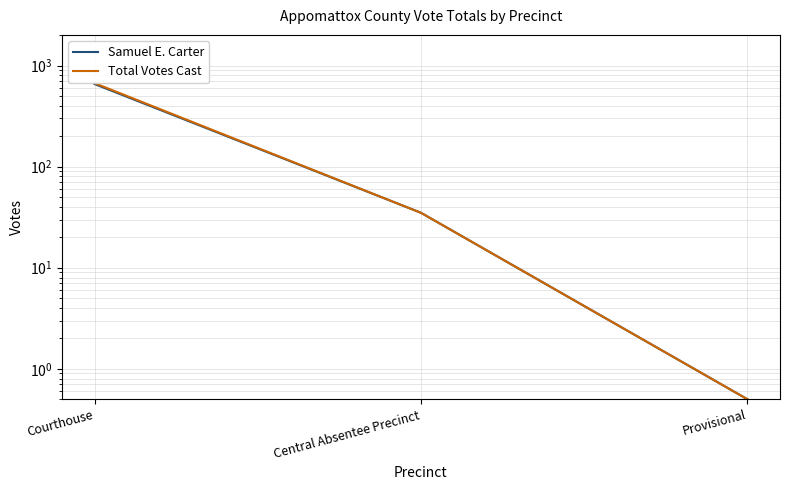

Is it true that Samuel E. Carter equals 658.0 at Courthouse?

True